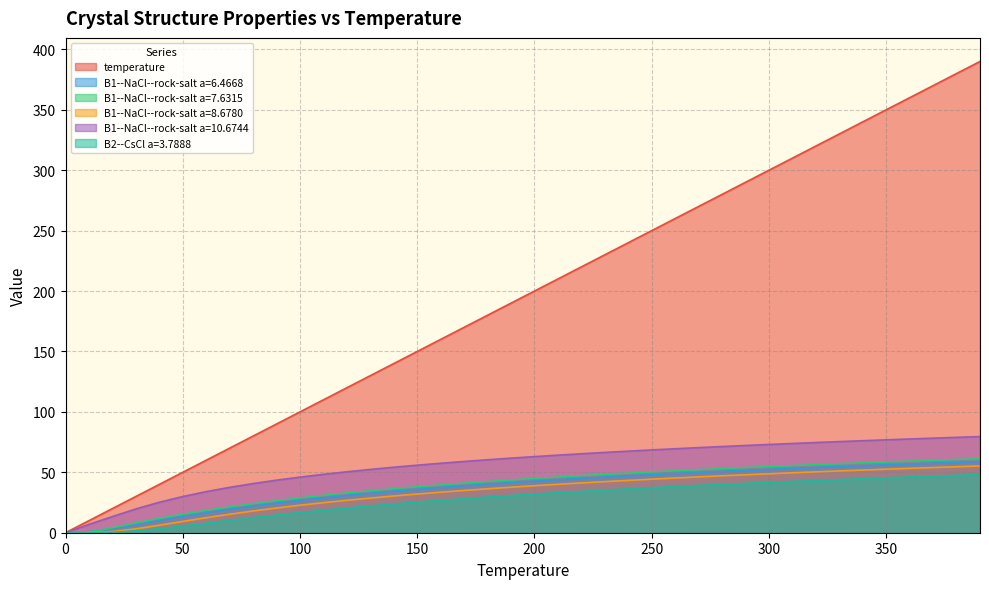

What are all the series names shown in the legend?

temperature, B1--NaCl--rock-salt a=6.4668, B1--NaCl--rock-salt a=7.6315, B1--NaCl--rock-salt a=8.6780, B1--NaCl--rock-salt a=10.6744, B2--CsCl a=3.7888